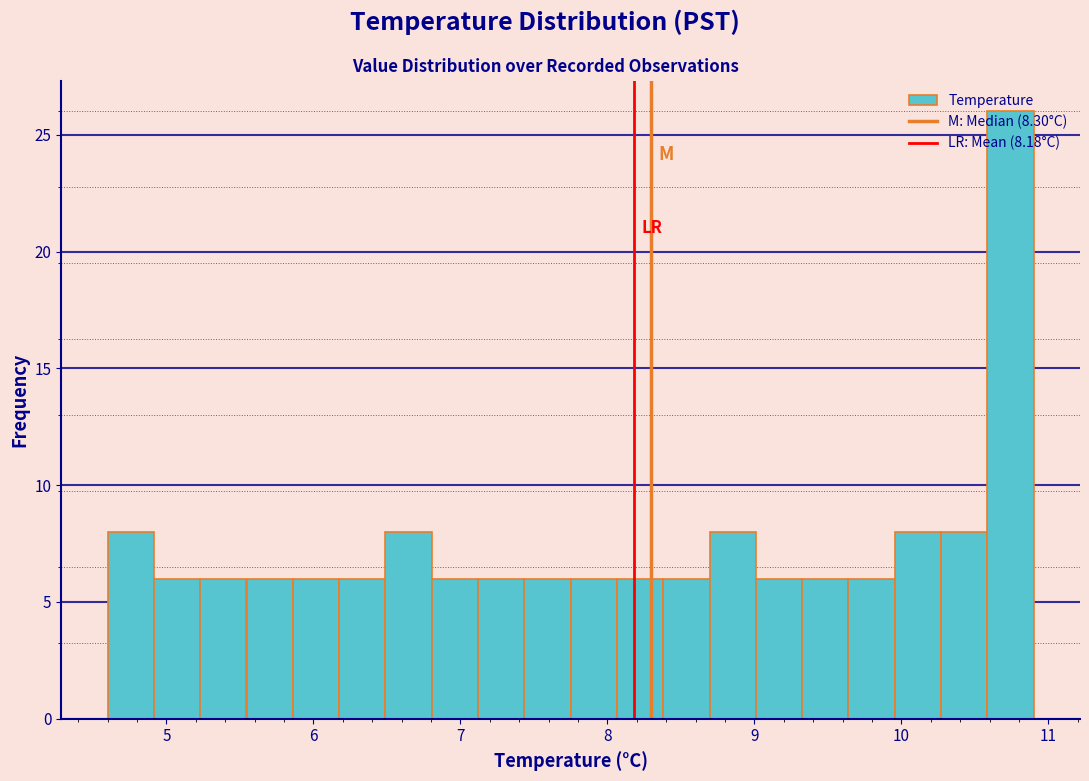

Around what value on the x-axis is the tallest bar? Give the approximate position of its centre, as read against the axis.

10.7